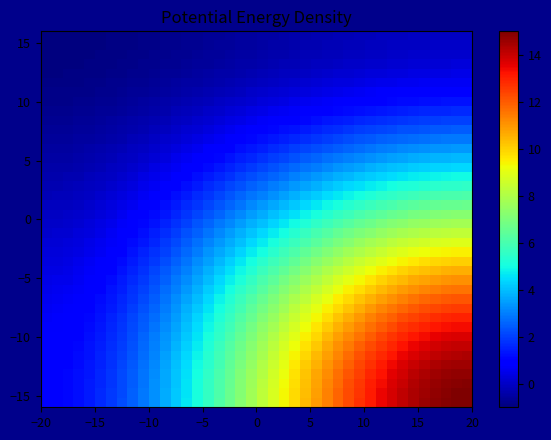

At how many categories does at least one series exceed 1?

39